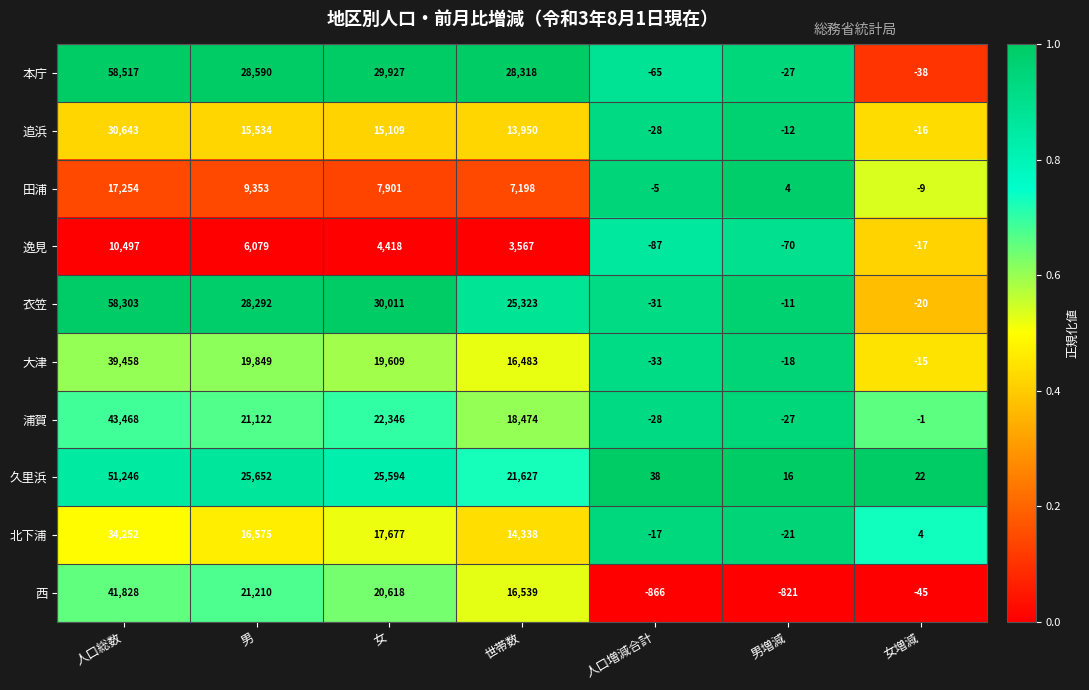

At which label does 浦賀 first exceed 18474?

人口総数